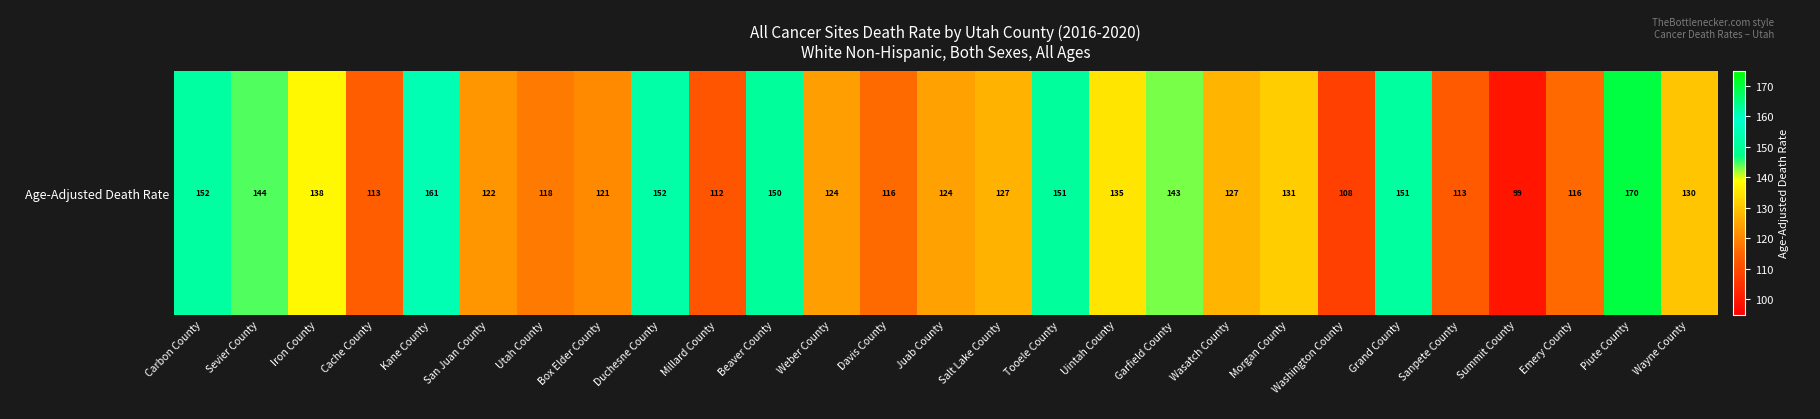

Rank the categories by value from lowest to highest.

Summit County, Washington County, Millard County, Sanpete County, Cache County, Emery County, Davis County, Utah County, Box Elder County, San Juan County, Weber County, Juab County, Salt Lake County, Wasatch County, Wayne County, Morgan County, Uintah County, Iron County, Garfield County, Sevier County, Beaver County, Tooele County, Grand County, Carbon County, Duchesne County, Kane County, Piute County